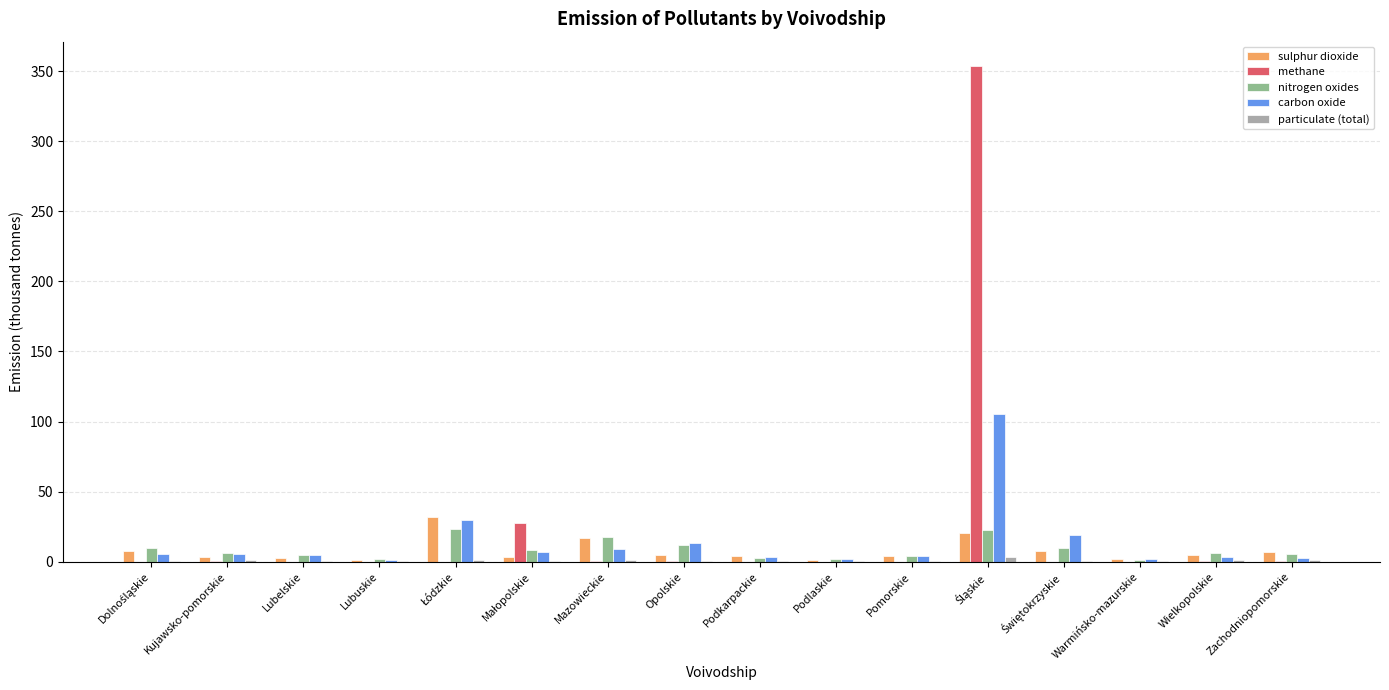

What is the sum of all carbon oxide values?

219.5